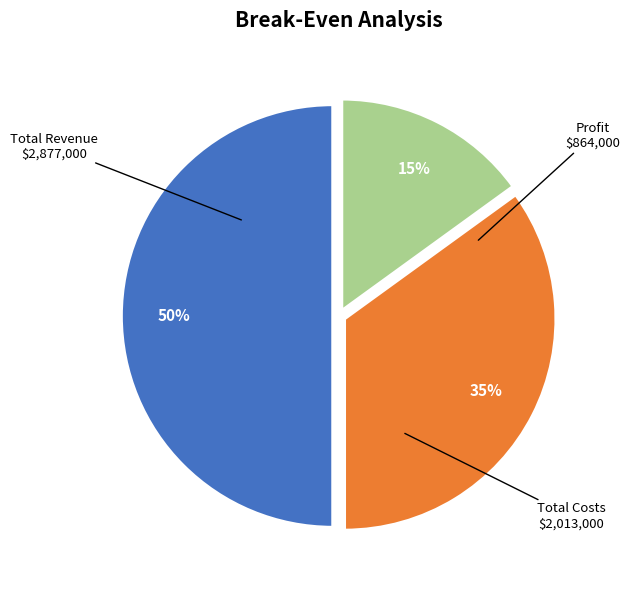

Is the sum of Profit and Total Revenue greater than half?

Yes